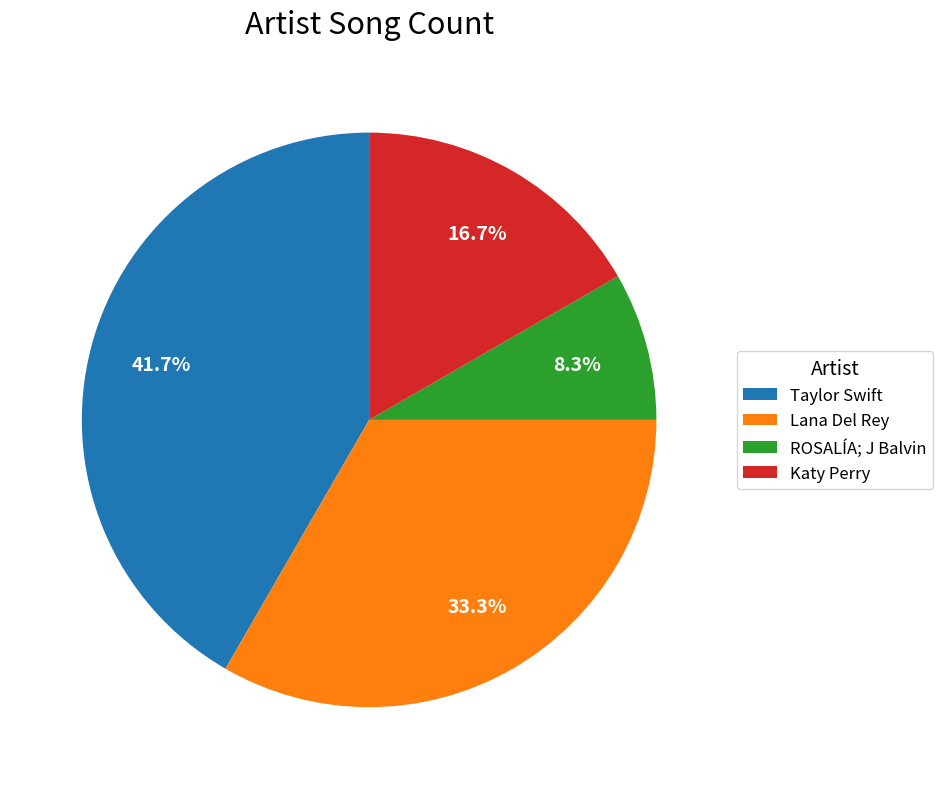

To the nearest percent, what is the difference between the largest and smallest slice percentages?

33%